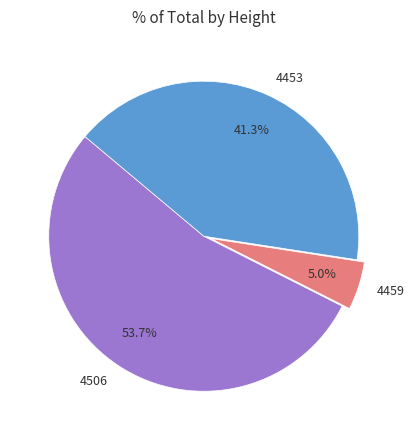

True or false: 4506 accounts for 54% of the total.

True